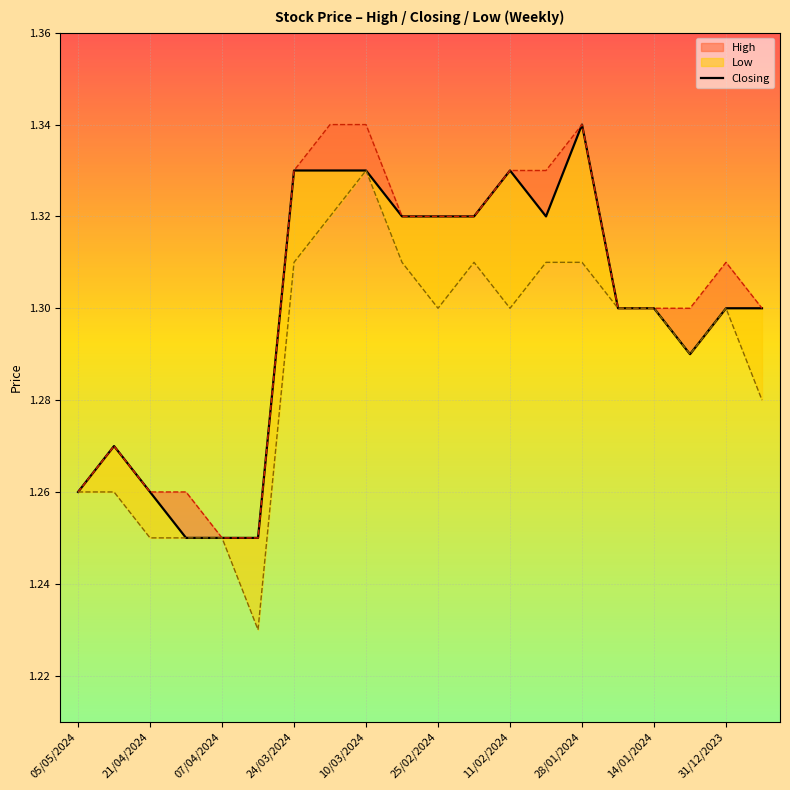

True or false: the data shows 2.3 at 21/04/2024.

False